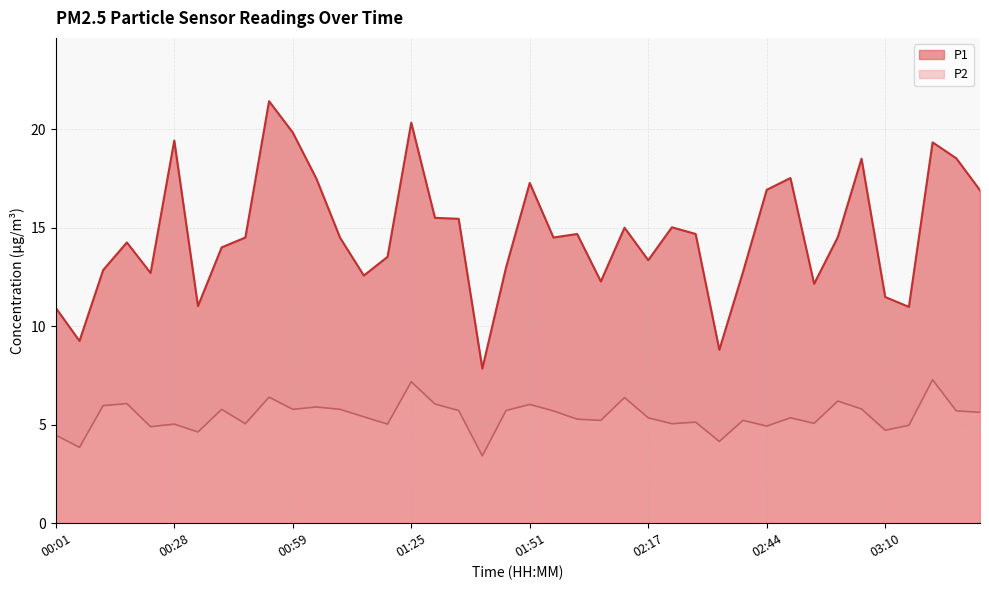

How many values in the P1 series exceed 14?

23